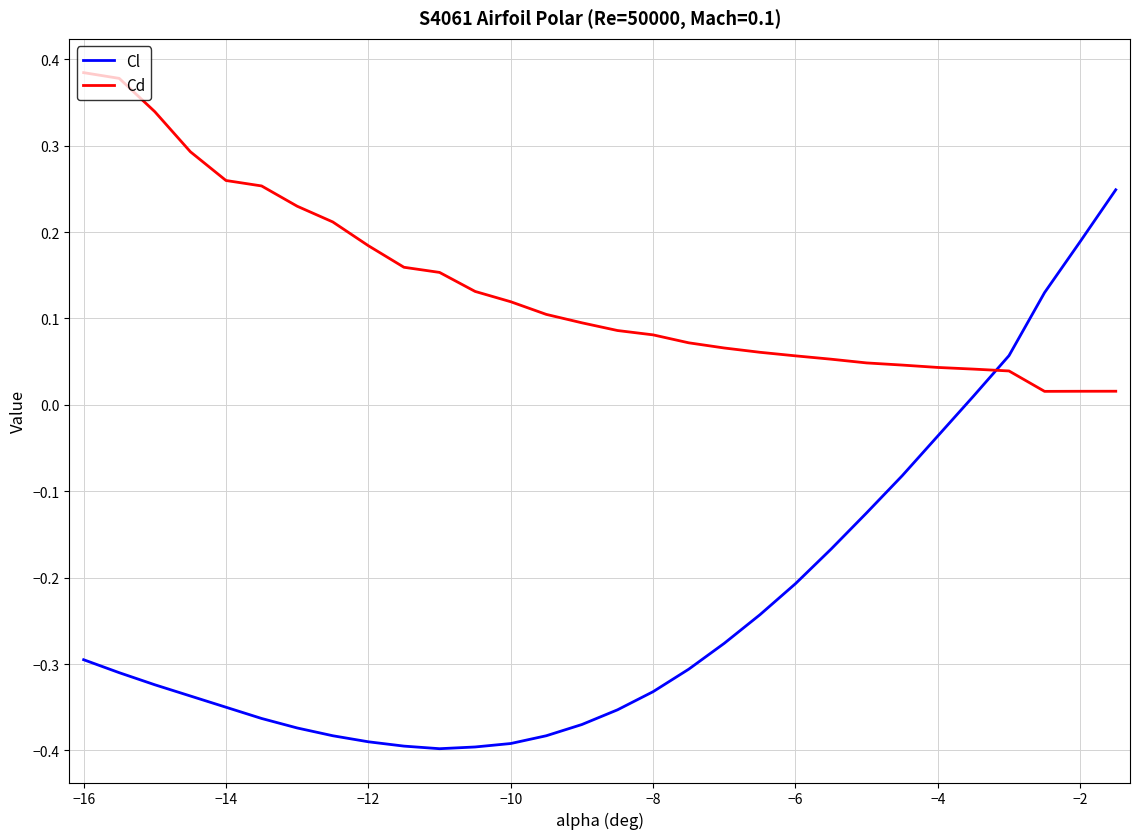

List the series in order of their overall mean, highest first.

Cd, Cl